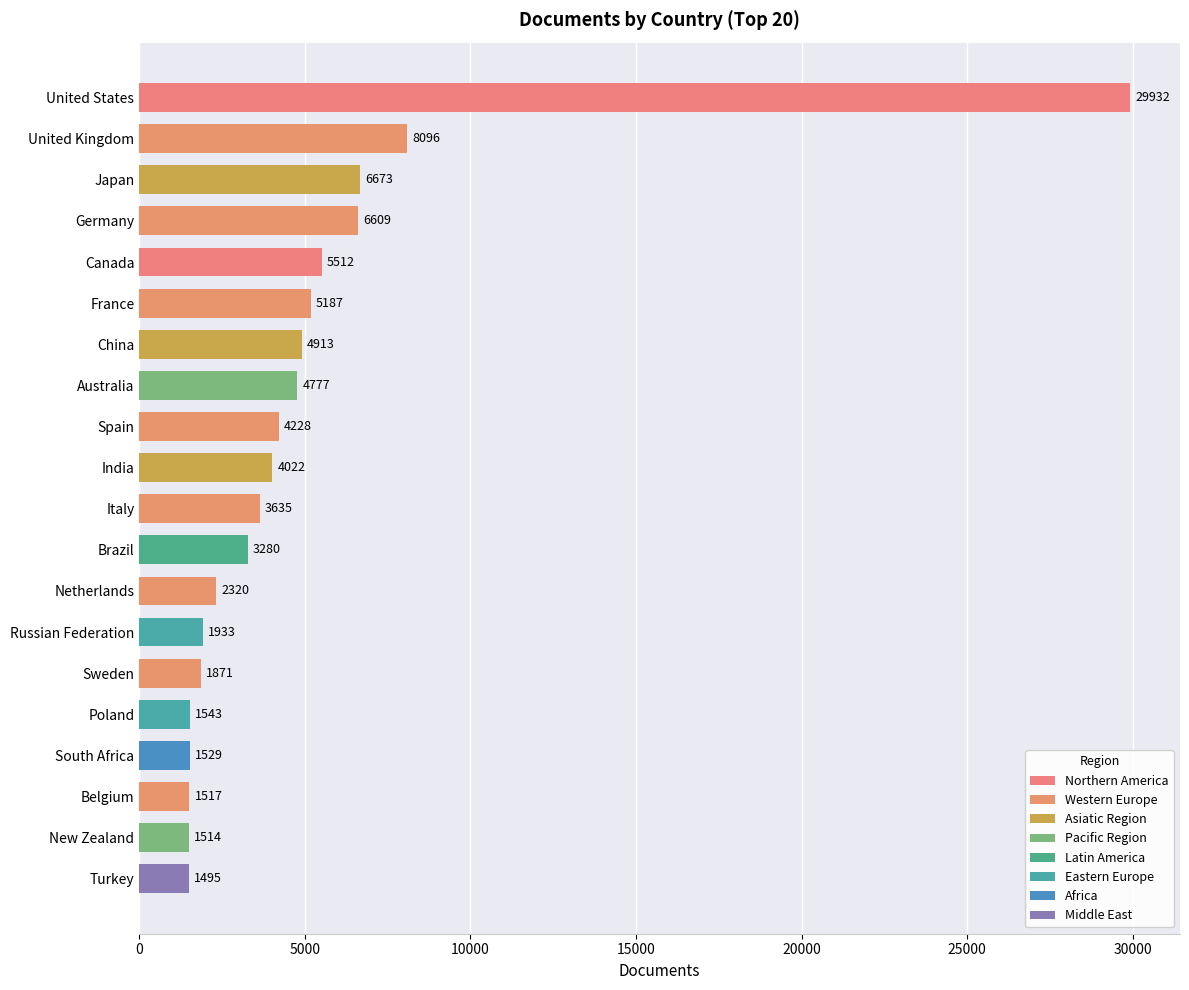

Count the number of data series in this chart.

1